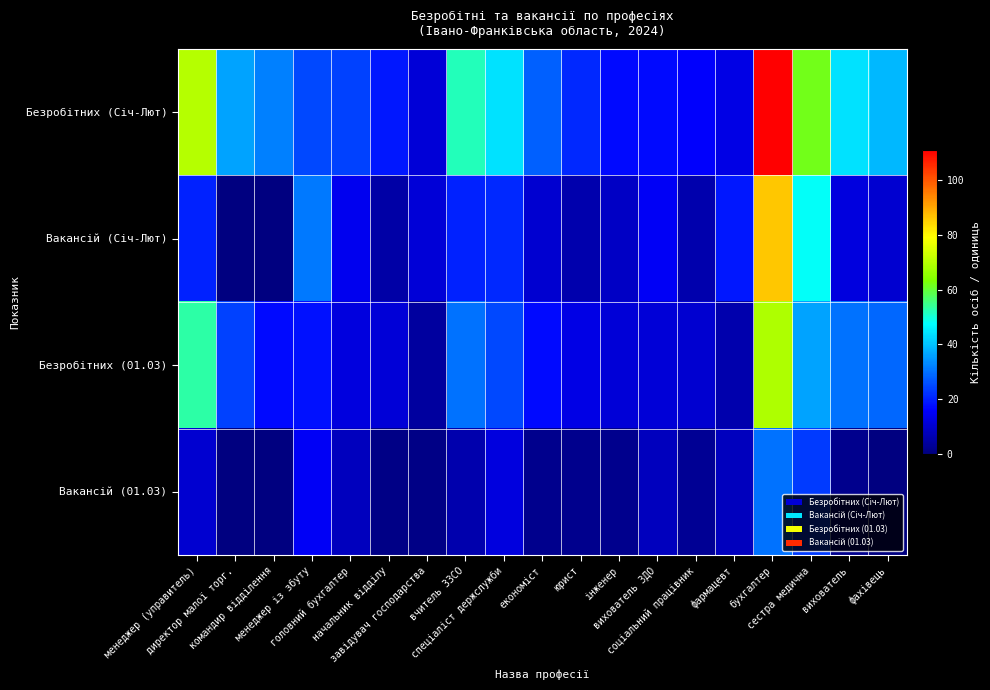

How many categories are shown in the chart?

19